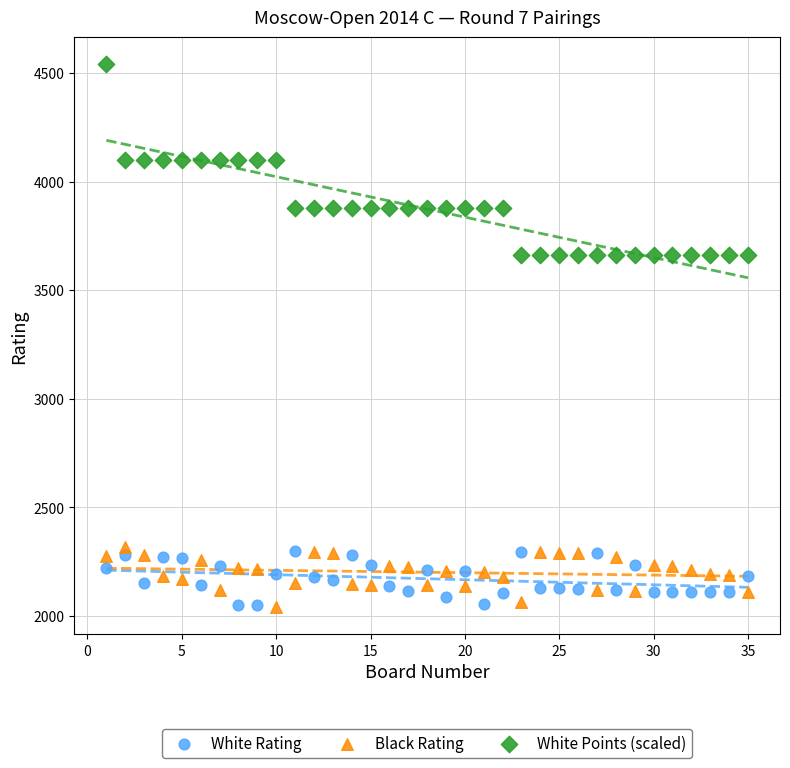

What is the X range (max minus min) for the scatter plot?

34